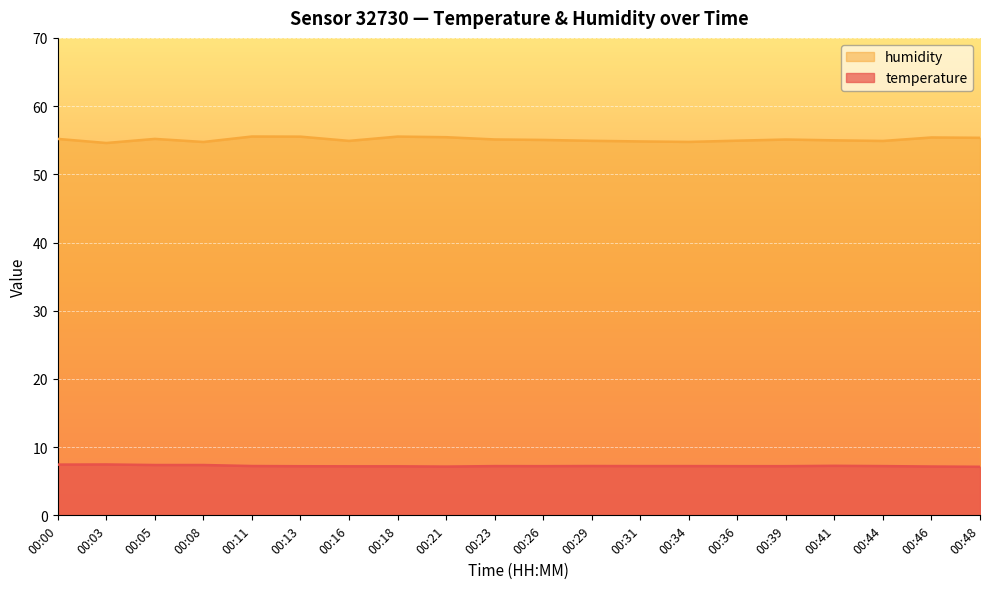

What is the spread (max minus min) of values at 00:21?

48.3